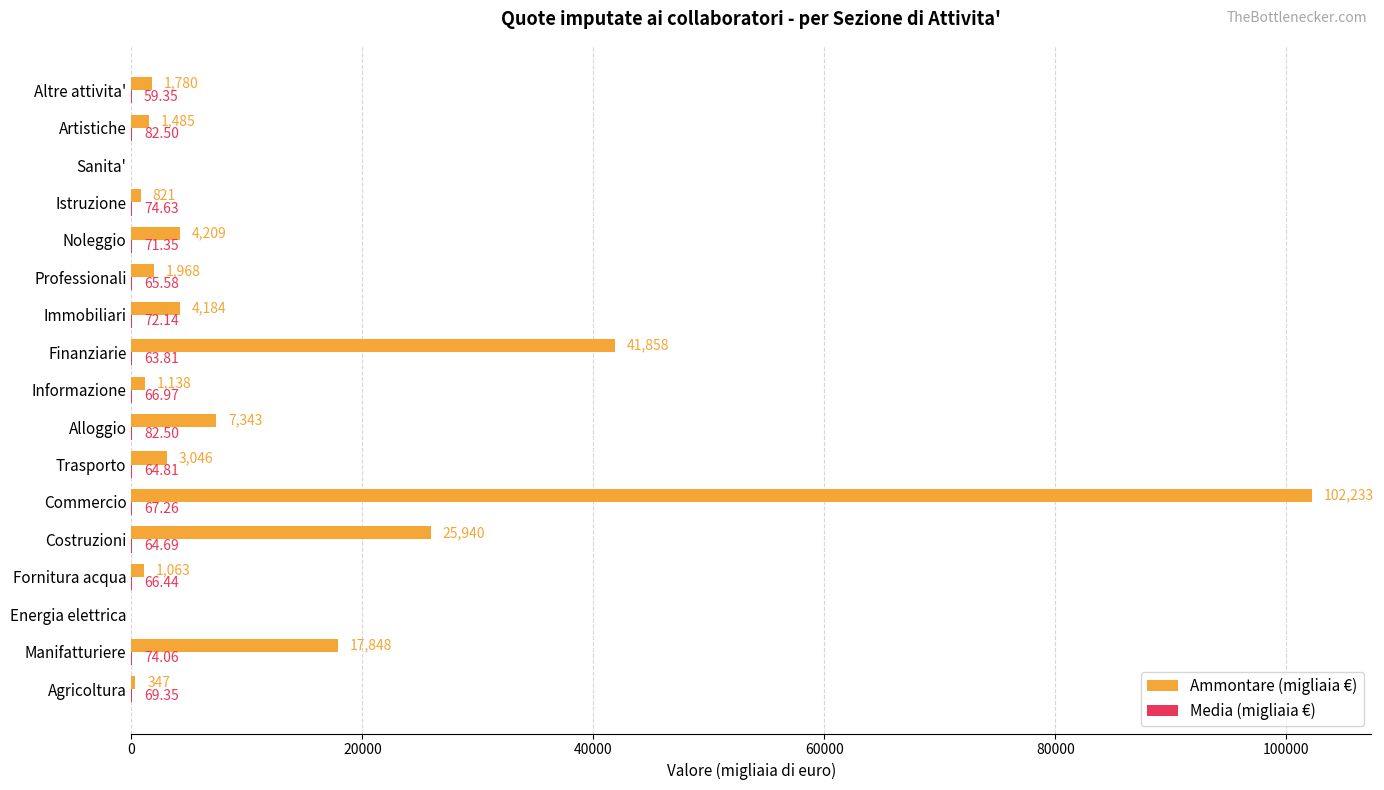

How many distinct data groups are displayed?

2